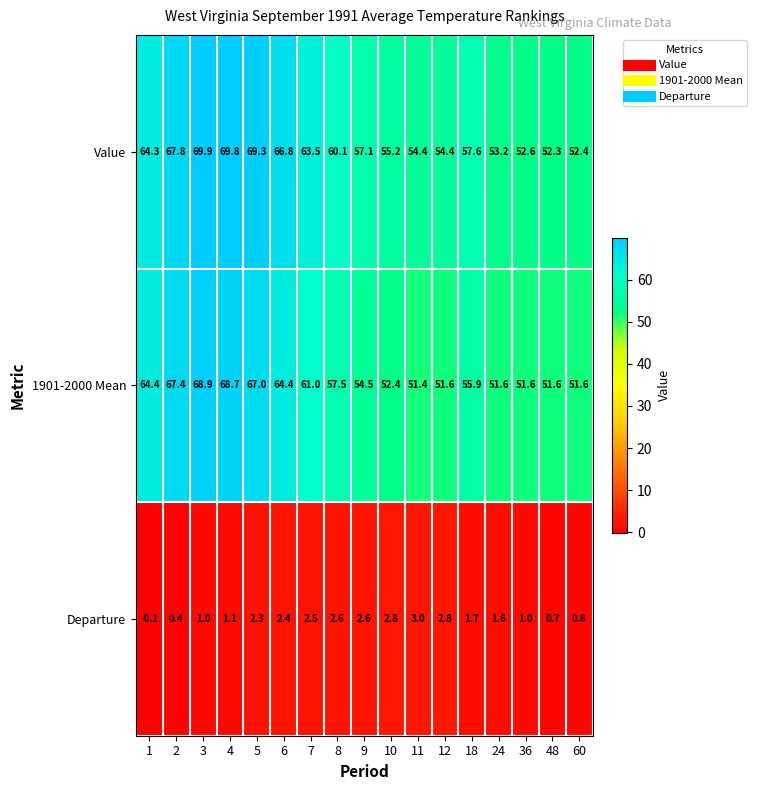

What is the difference between the Value values at 18 and 10?

2.4